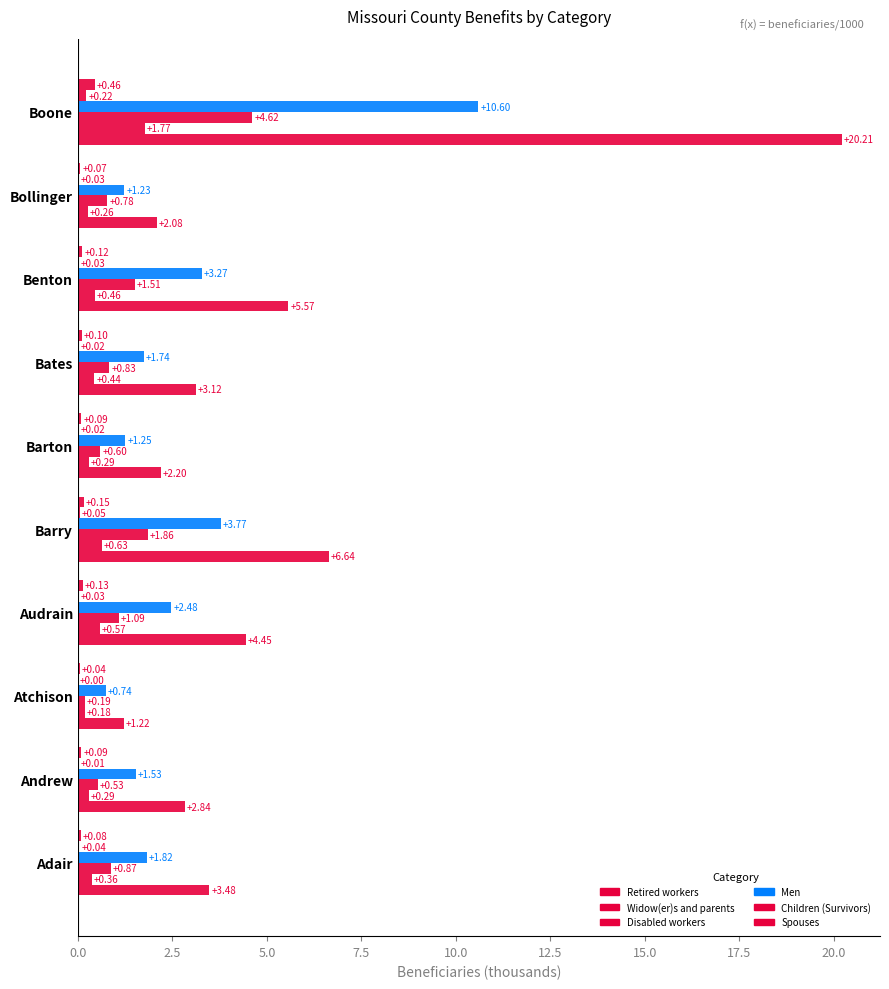

How many values in the Men series exceed 1?

9